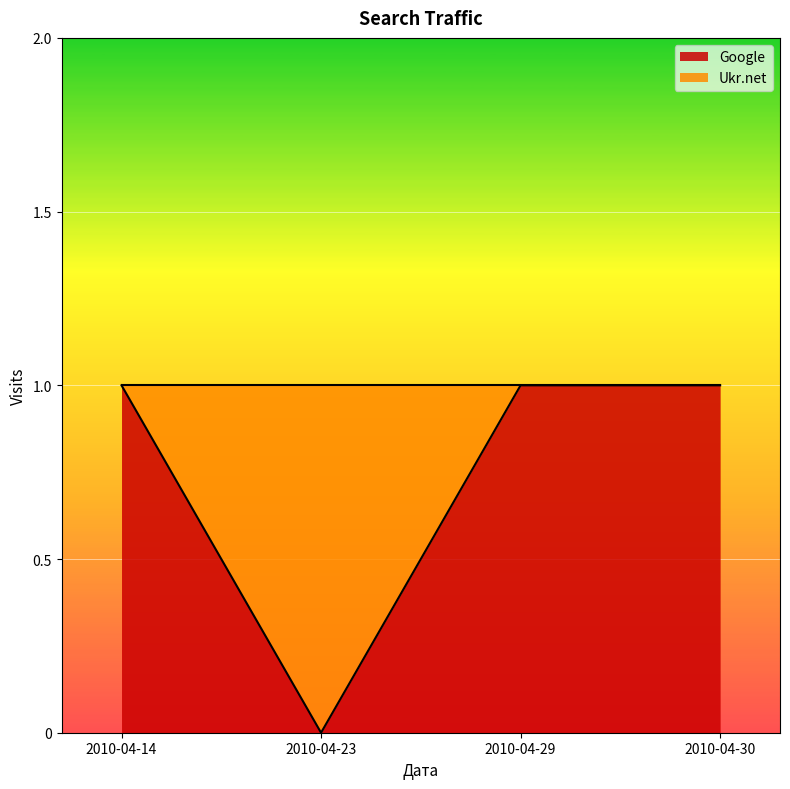

What is the average value?

1